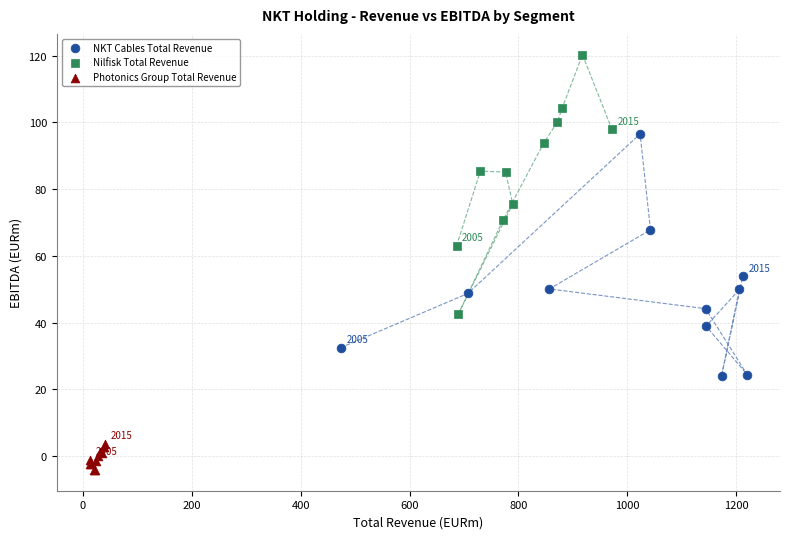

Which series contains the lowest Y value?

Photonics Group Total Revenue